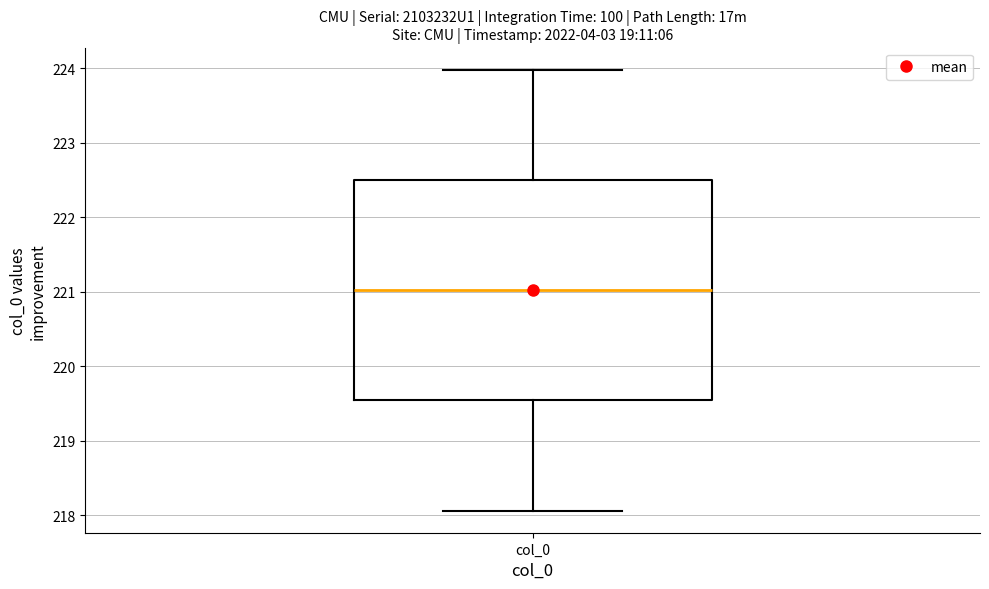

Read this box plot against the y-axis: the position of the median line, the range covered by the box, and the ends of both whiskers. The values are not printed on the chart, so give them approximately, as read against the axis.

median 221.0, box 219.5 to 222.5, whiskers 218.1 to 224.0